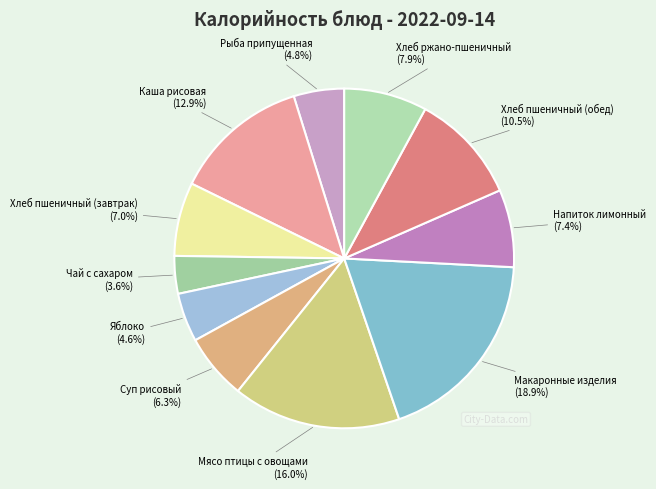

How many segments does this pie chart have?

11